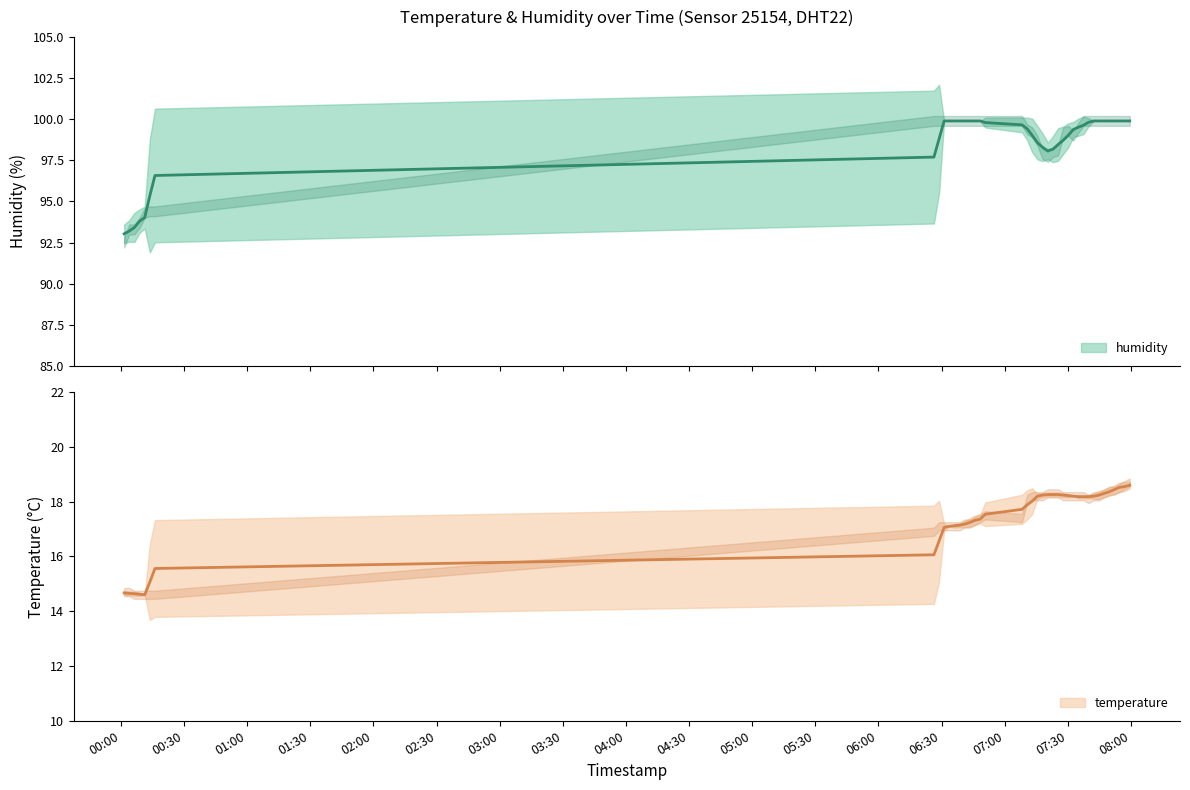

What is the difference between the values at 07:44 and 07:54?

0.3